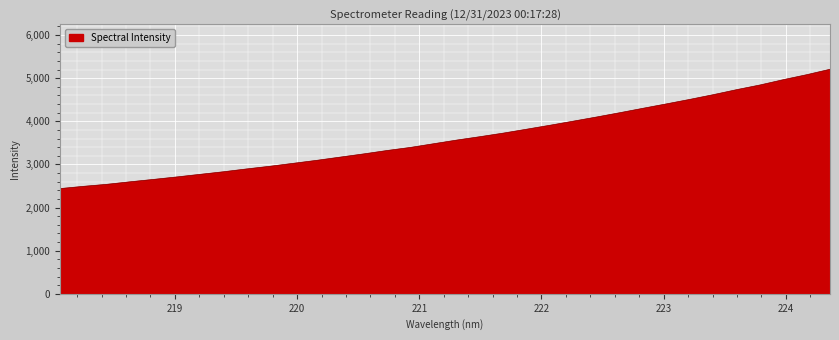

What is the maximum value shown in the chart?

5207.5